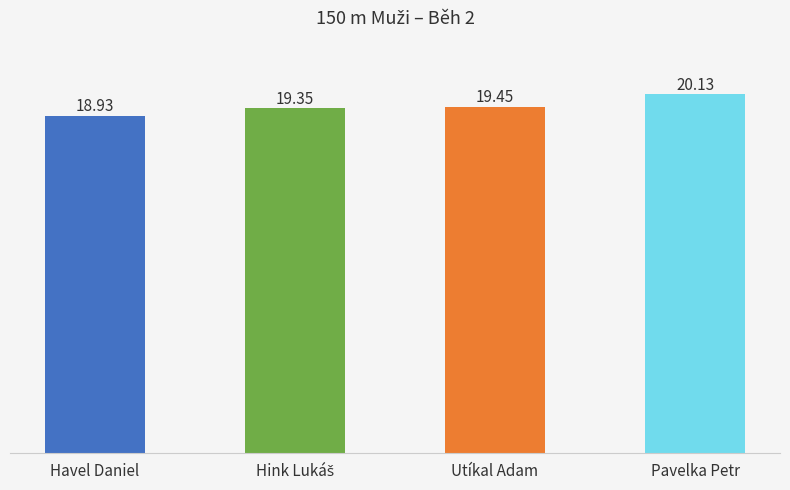

What is the label of the 1st bar from the left?

Havel Daniel